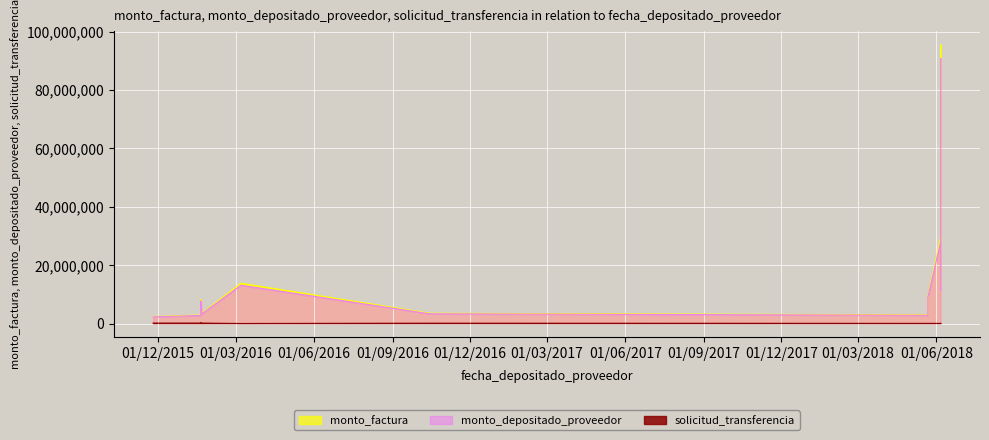

Is it true that monto_depositado_proveedor equals 13123549 at 2016-03-07?

True